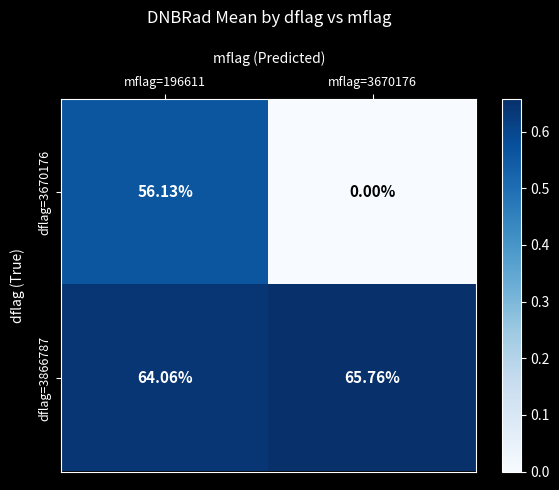

Rank the series at mflag=3670176 from highest to lowest value.

dflag=3866787, dflag=3670176